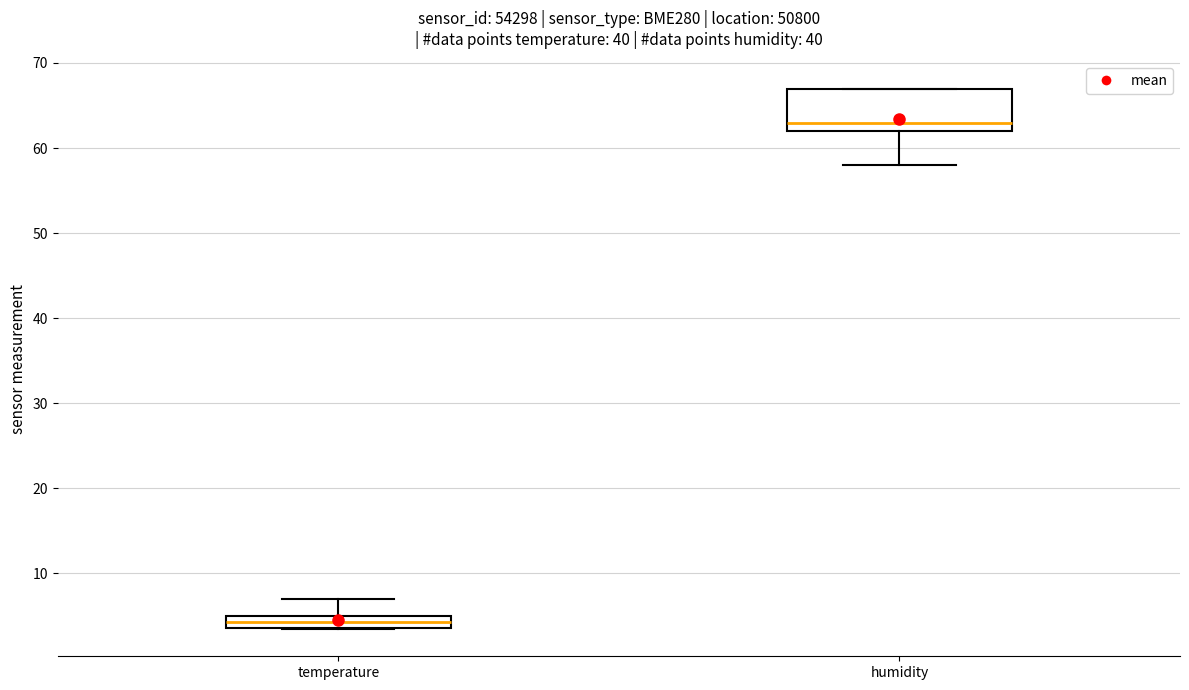

Comparing the boxes themselves (not the whiskers), which one is the tallest?

humidity